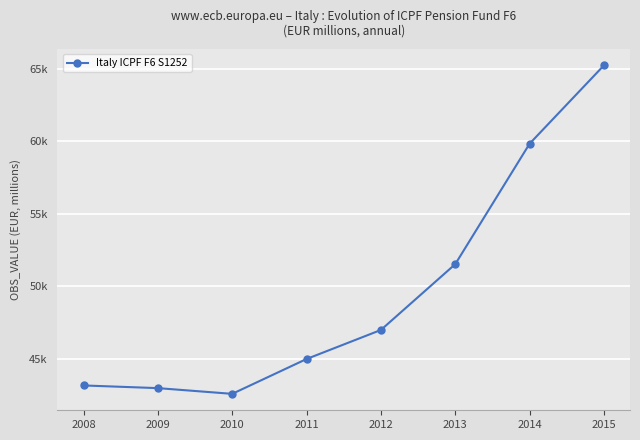

True or false: the data has more than 1 interior local peaks.

False